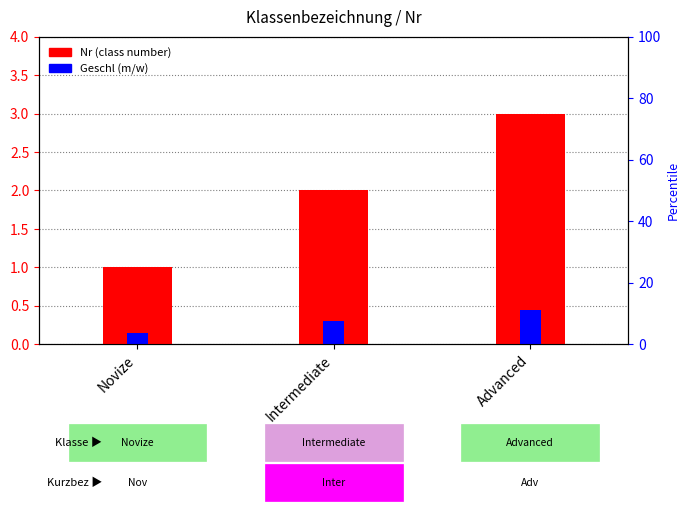

What is the minimum value shown in the chart?

0.1